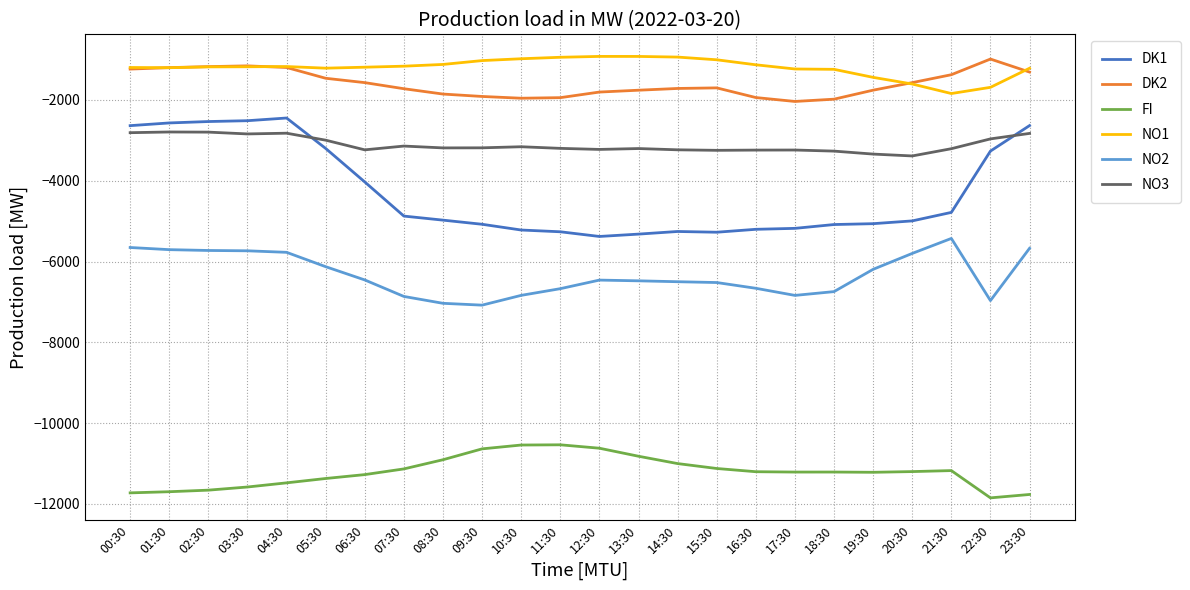

Between 06:30 and 21:30, which series saw the biggest shift?

NO2